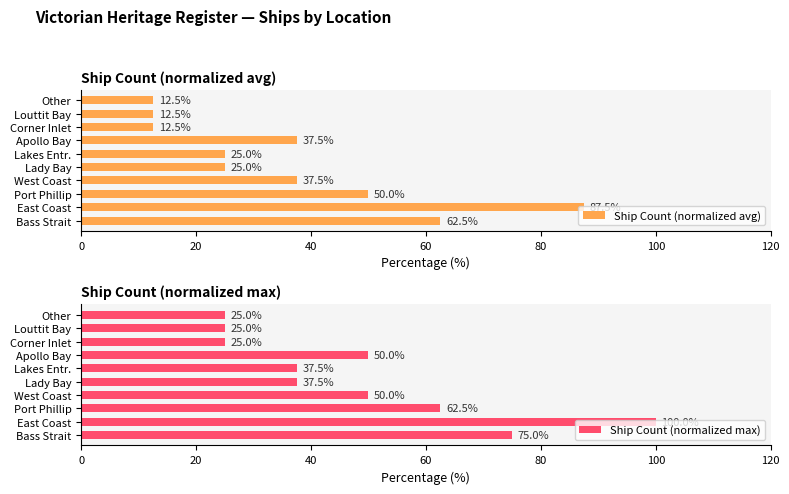

At how many categories does at least one series exceed 77?

1